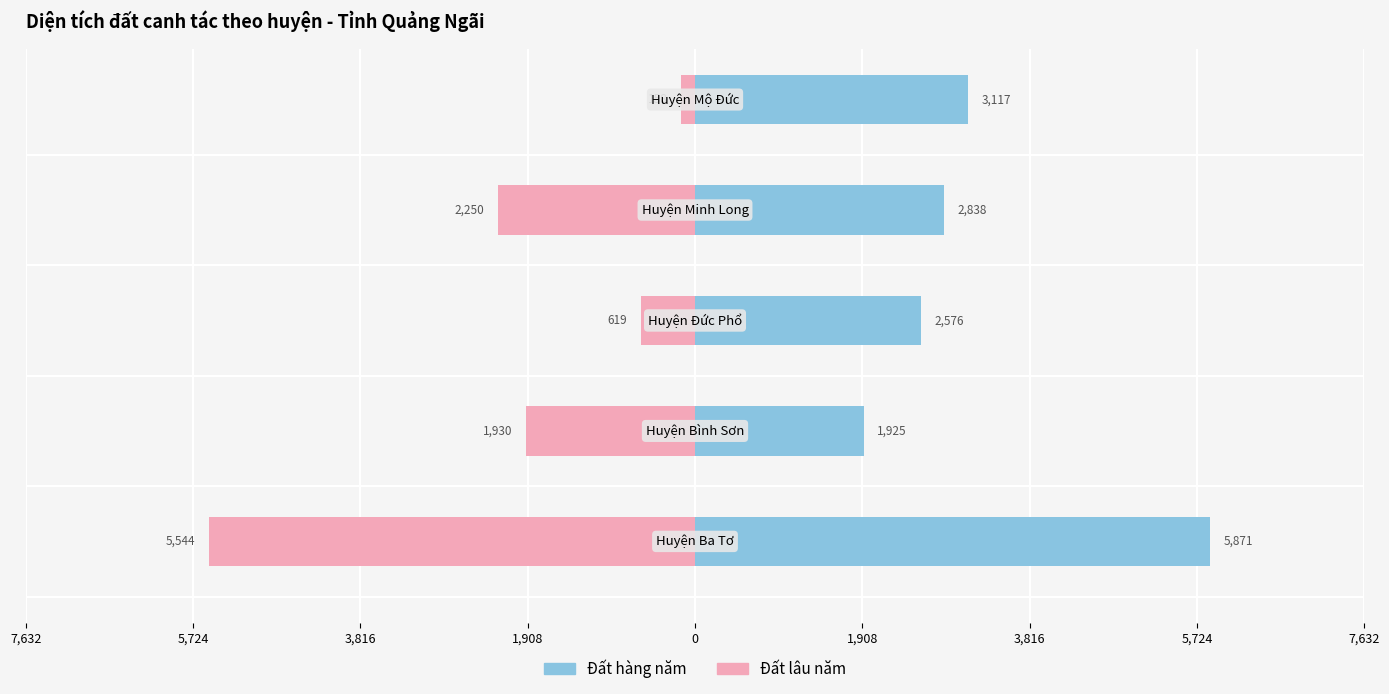

What is the greatest value displayed?

5871.0